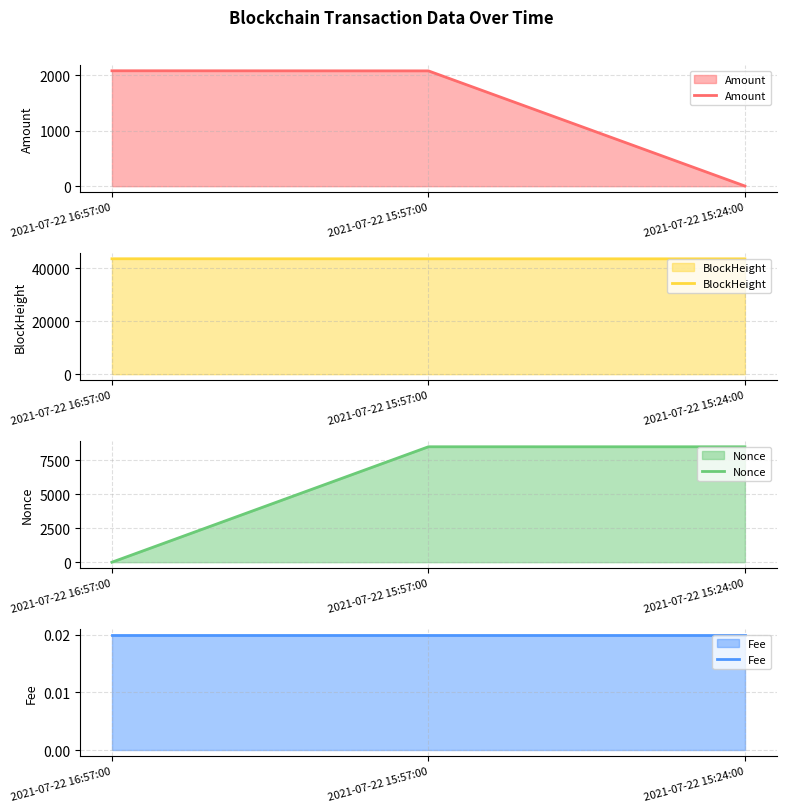

Reading left to right, what are all the values shown in this chart?

Amount: 2081.0	2079.0	3.0
BlockHeight: 43613.0	43597.0	43589.0
Nonce: 0.0	8505.0	8504.0
Fee: 0.0	0.0	0.0